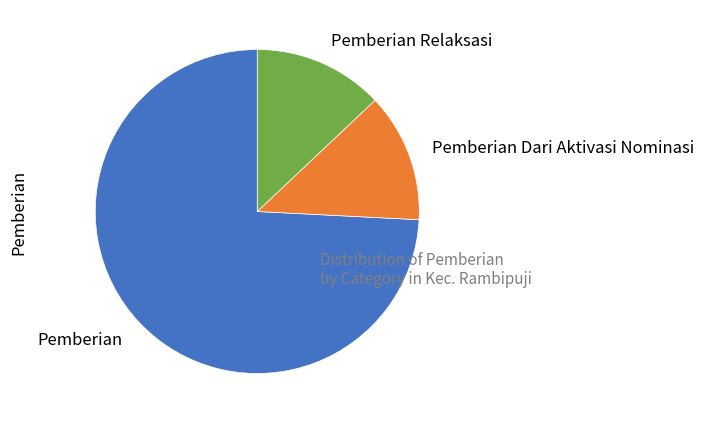

Which category has the biggest portion of the pie?

Pemberian